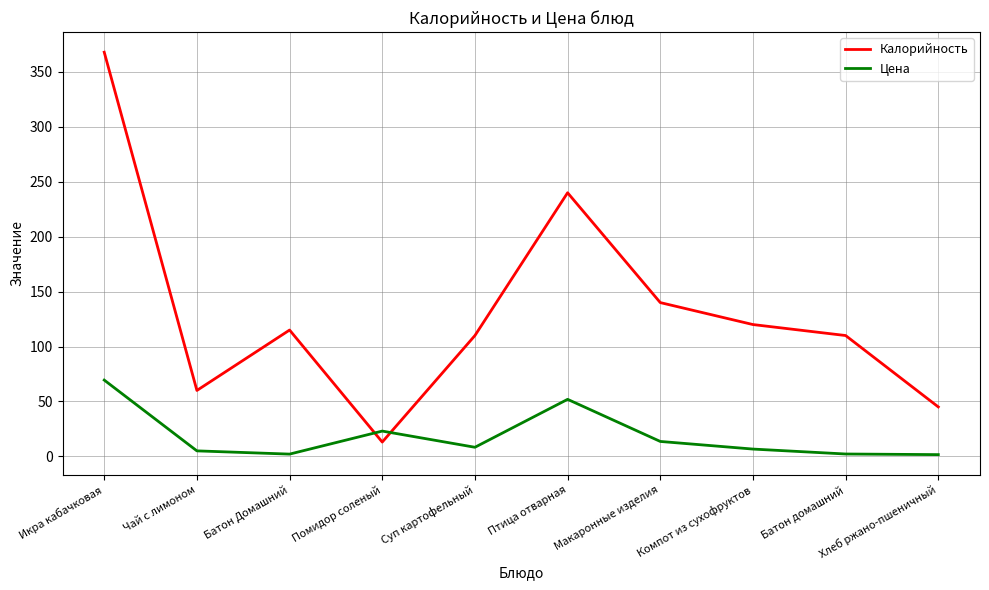

Where do Цена and Калорийность first cross each other?

Батон Домашний and Помидор соленый